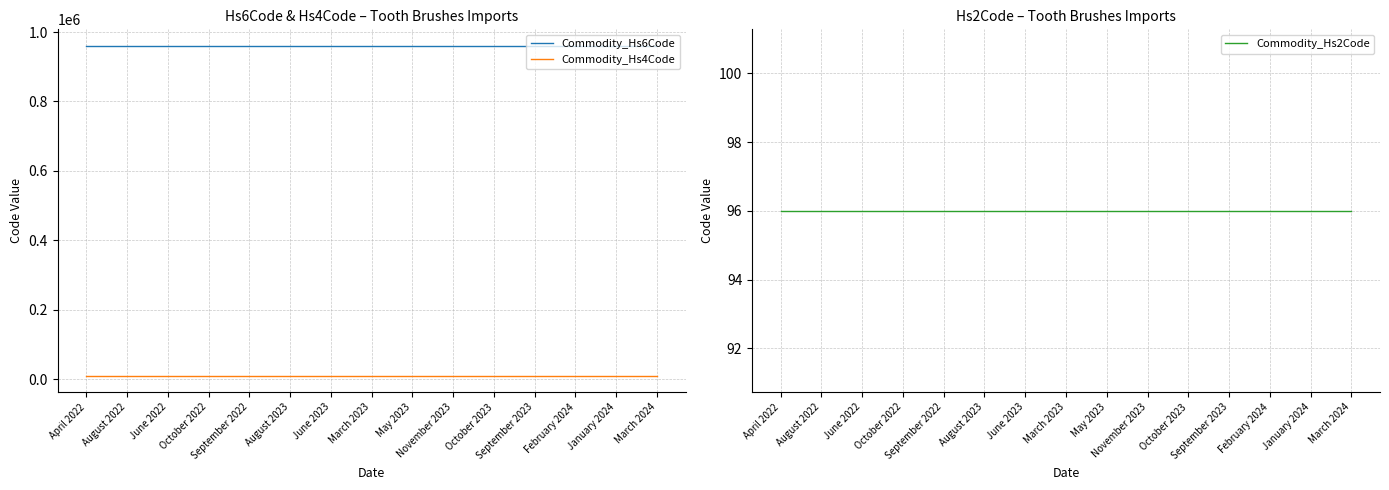

Which series changed the most between November 2023 and September 2023?

Commodity_Hs6Code